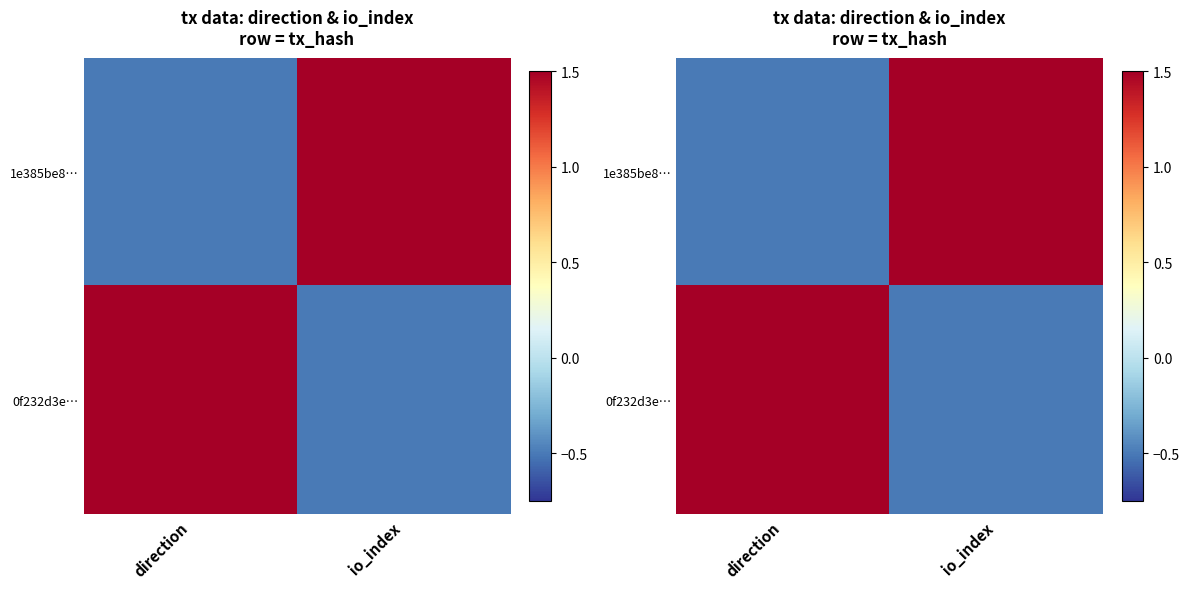

What is the sum of the 1e385be8… values at io_index and direction?

1.0